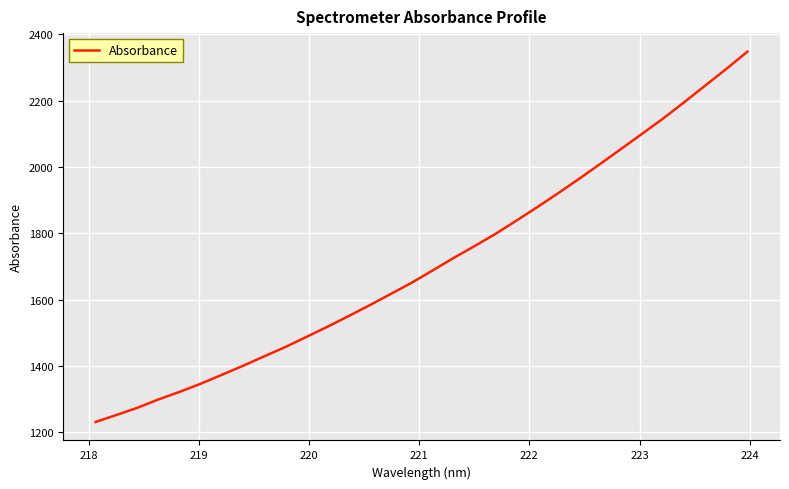

What is the greatest value displayed?

2348.0